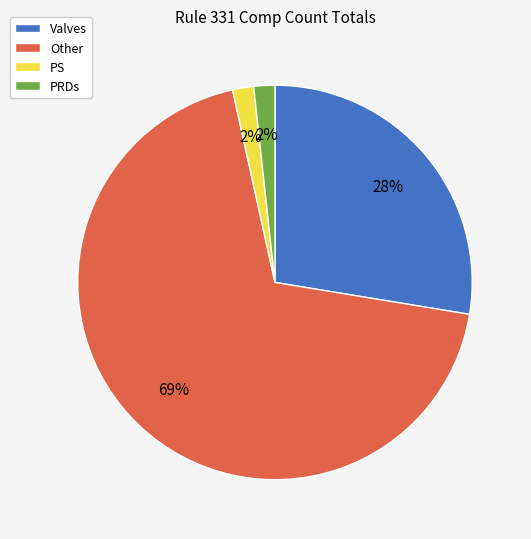

Which slice is the largest?

Other